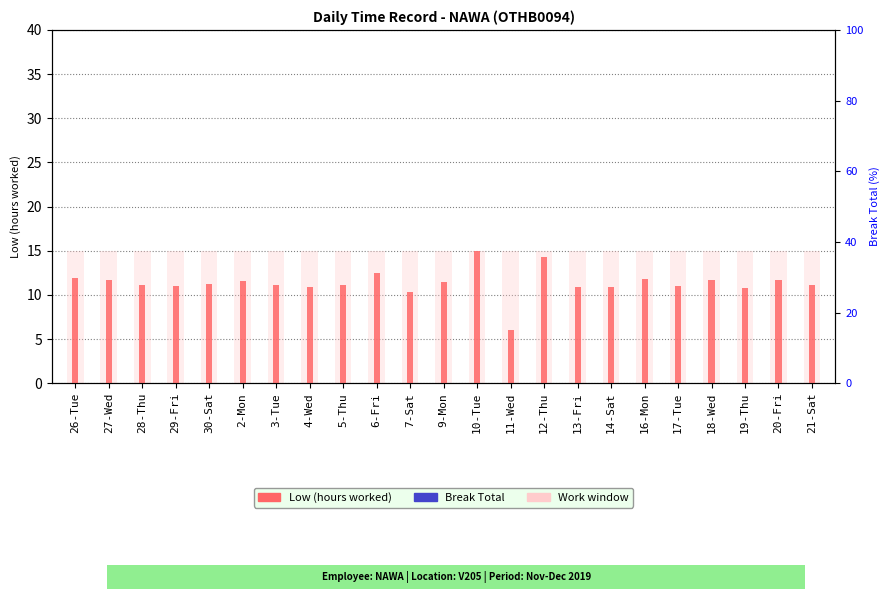

True or false: Low (hours worked) has a value of 10.9 at 4-Wed.

True